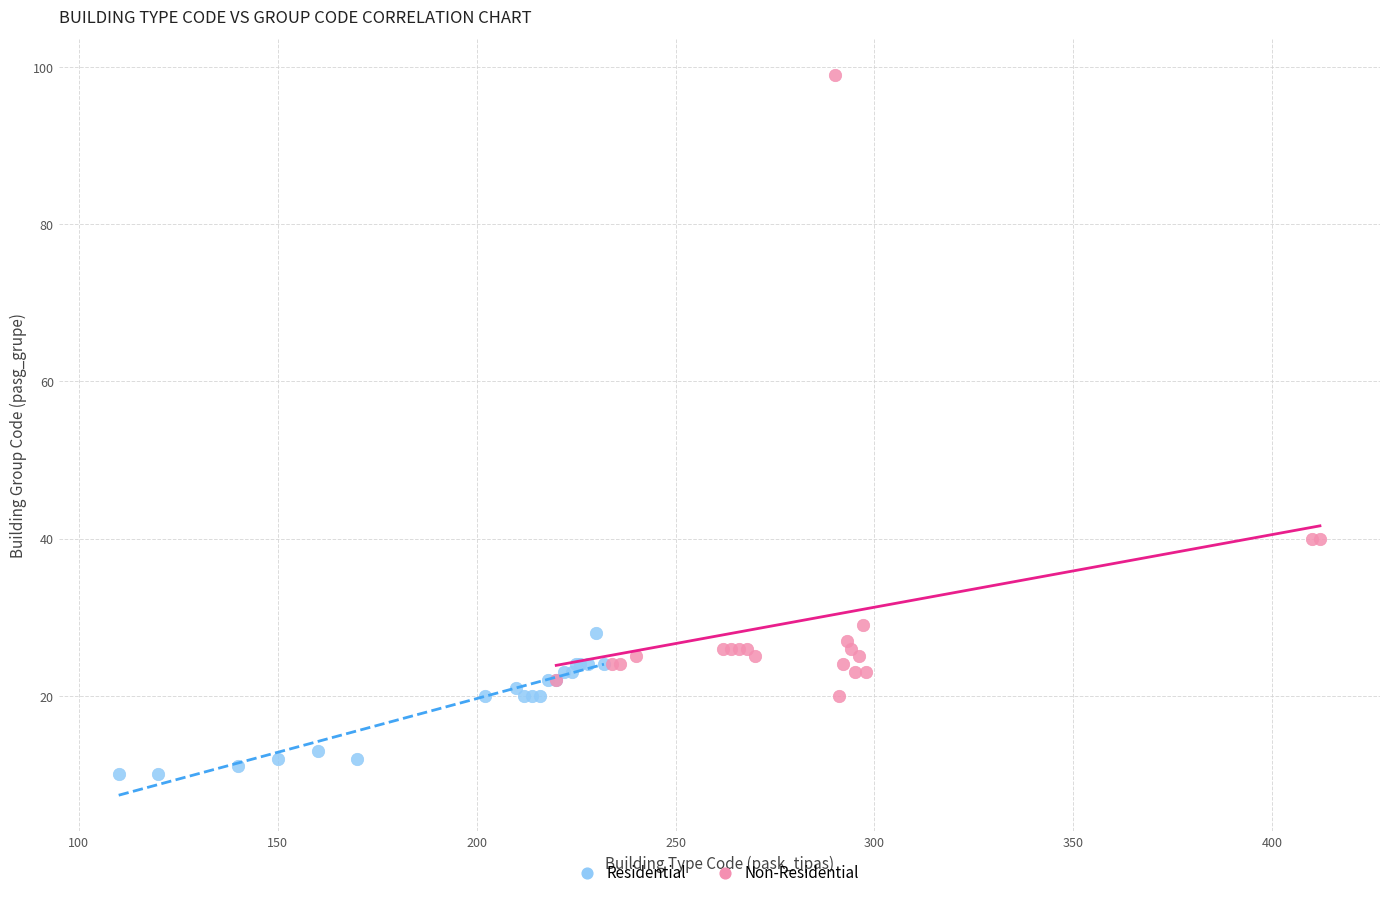

Which series has the largest Y range (max minus min)?

Non-Residential